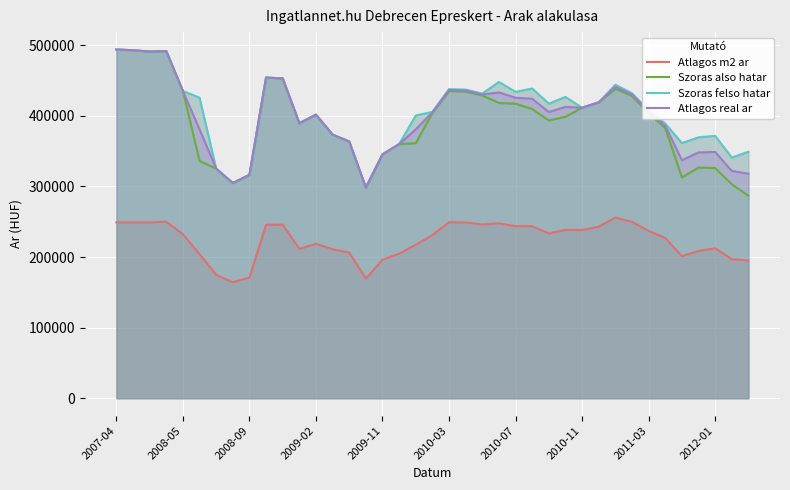

What is the highest value of the Atlagos real ar series?

493884